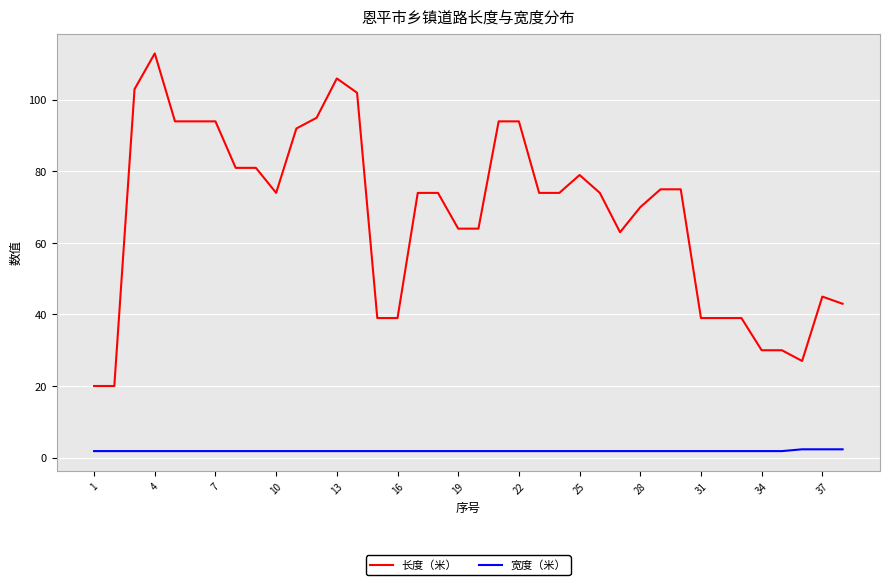

What is the greatest value displayed?

113.0